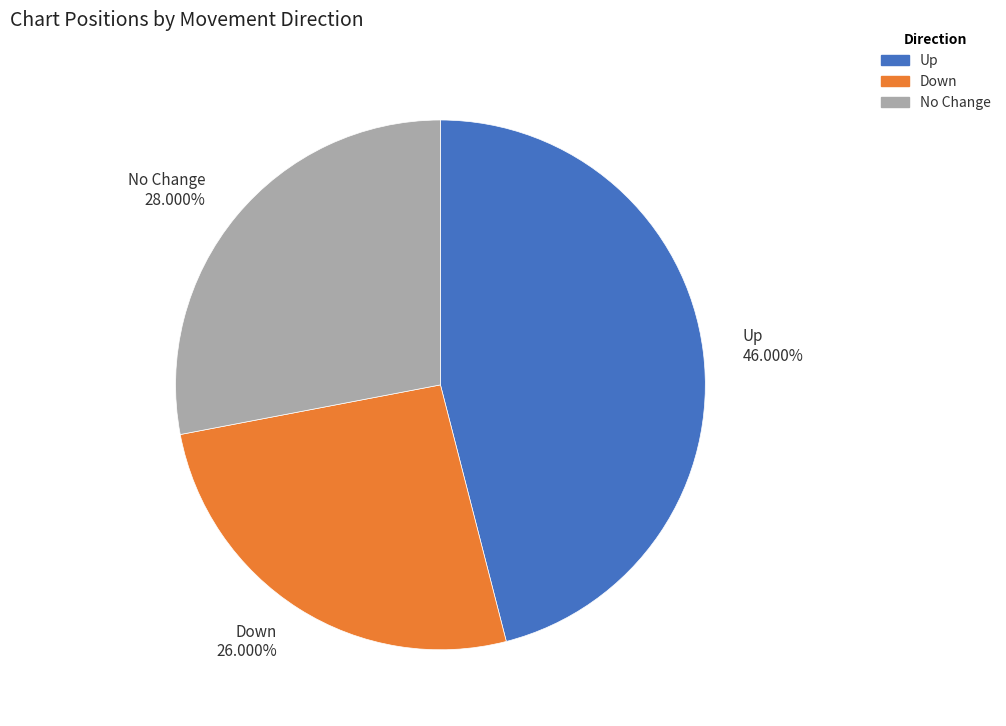

Is there a majority slice in this chart?

No